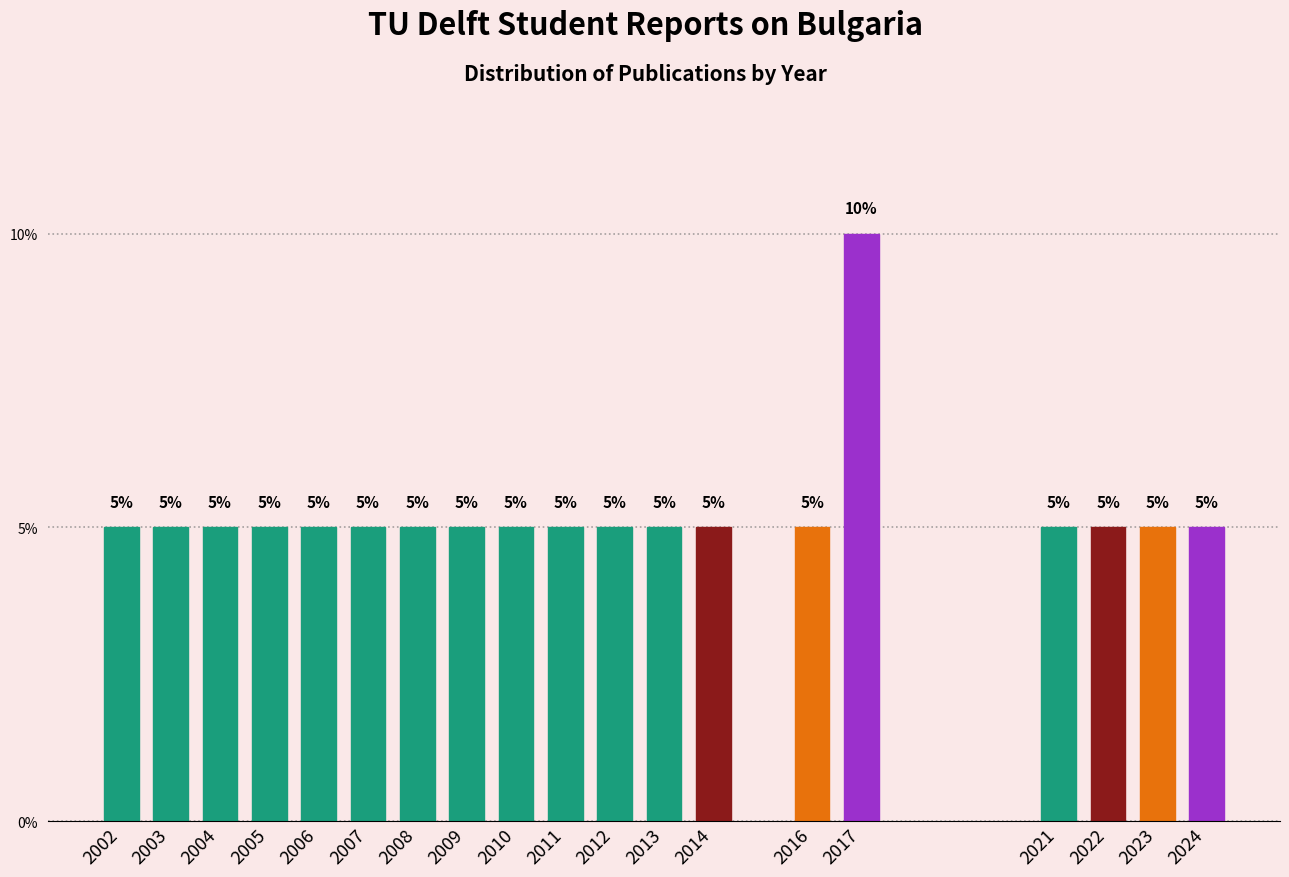

Reading left to right, what are all the values shown in this chart?

2002=5	2003=5	2004=5	2005=5	2006=5	2007=5	2008=5	2009=5	2010=5	2011=5	2012=5	2013=5	2014=5	2016=5	2017=10	2021=5	2022=5	2023=5	2024=5